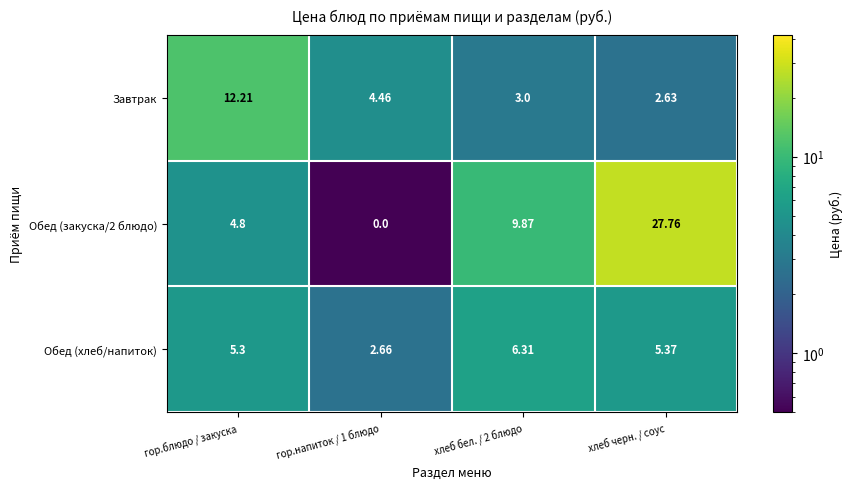

At which label does Завтрак first exceed 4?

гор.блюдо / закуска